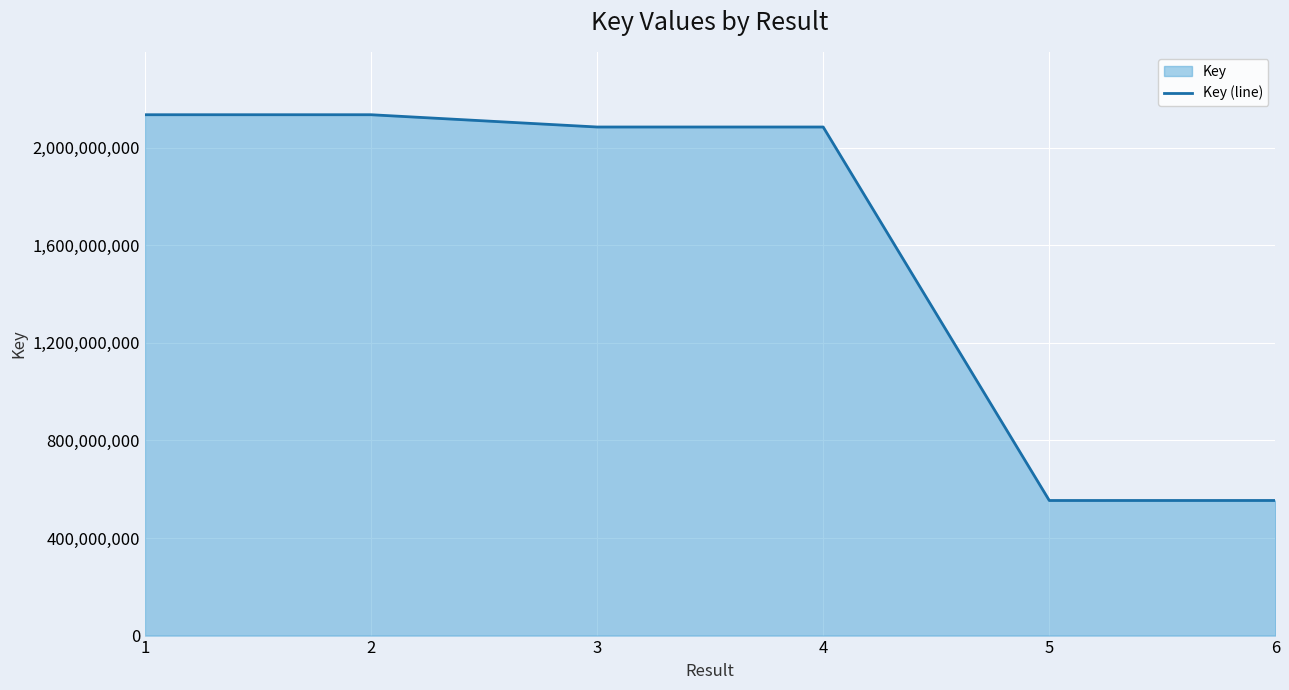

What is the sum of all values?

9547083348